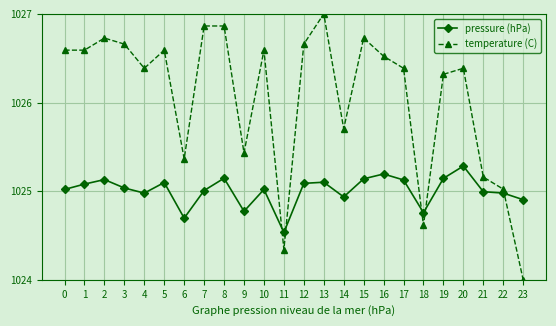

Which series ends up on top after the final intersection of pressure (hPa) and temperature (C)?

pressure (hPa)